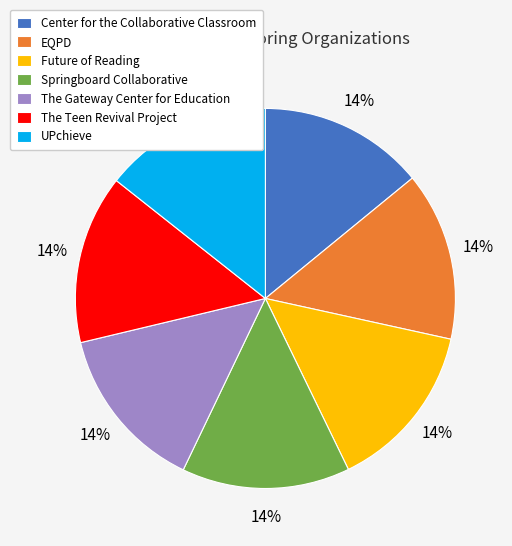

Is there any slice that represents more than half of the pie?

No